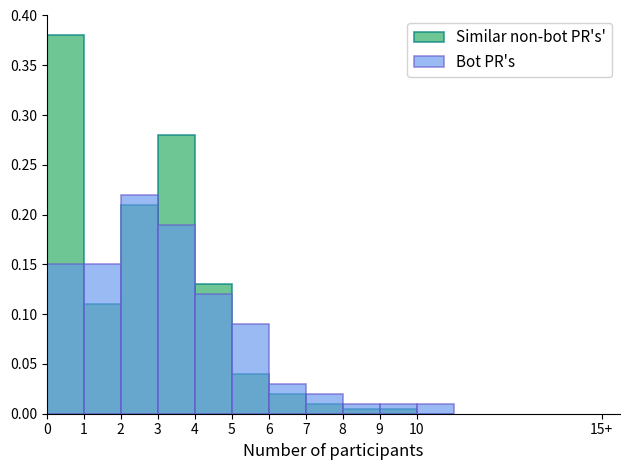

How many categories are shown in the chart?

11